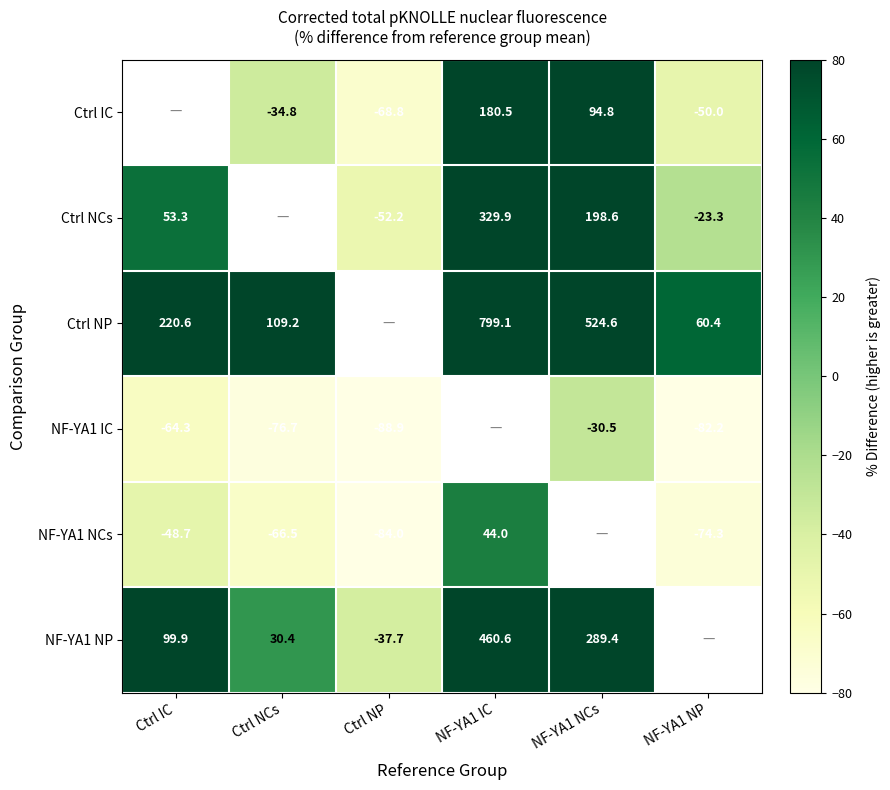

What is the smallest value displayed?

-88.9